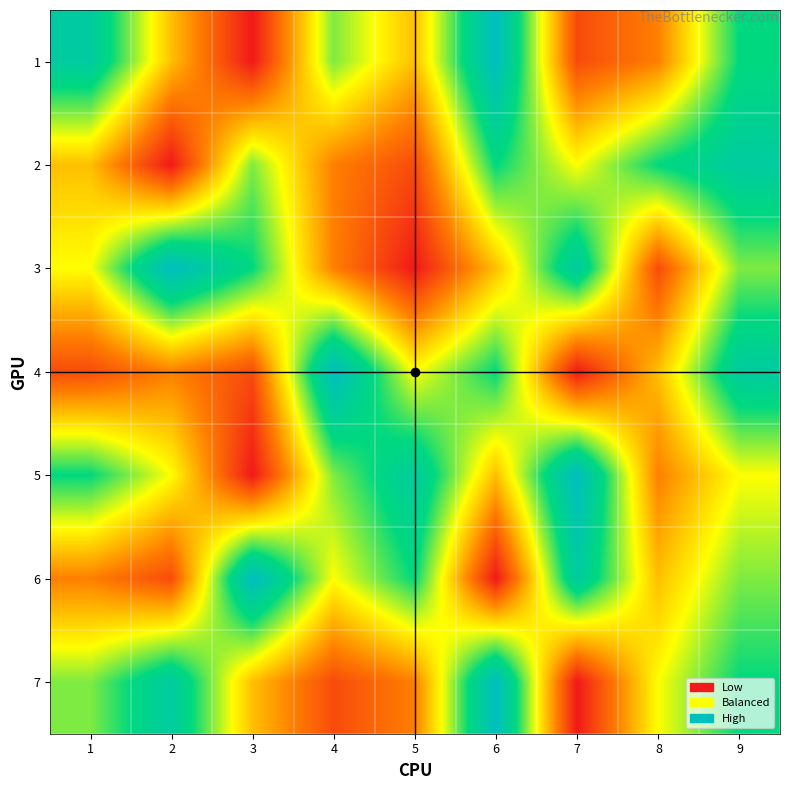

How many distinct data groups are displayed?

7